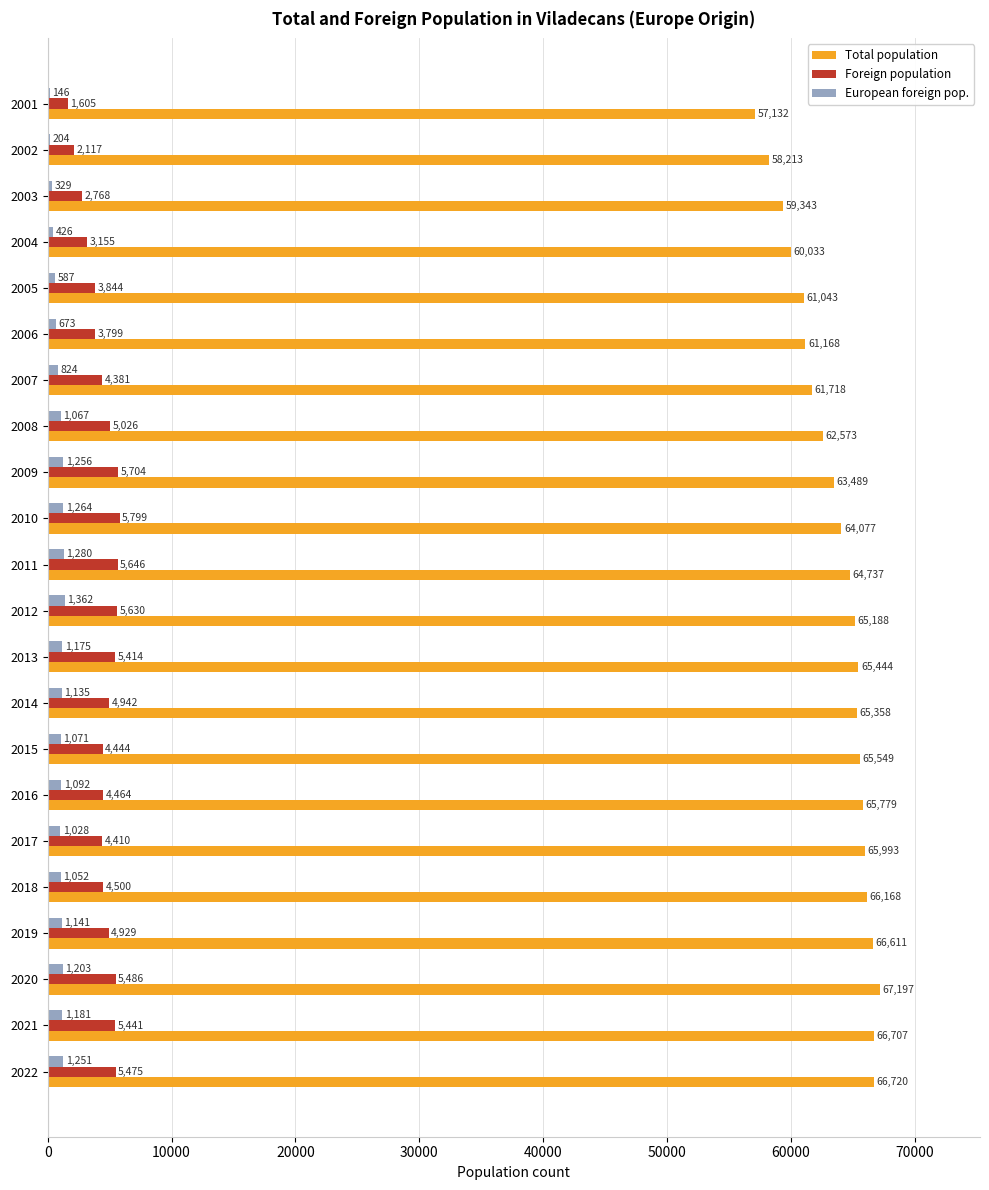

Where is European foreign pop. nearest to the value 754?

2007